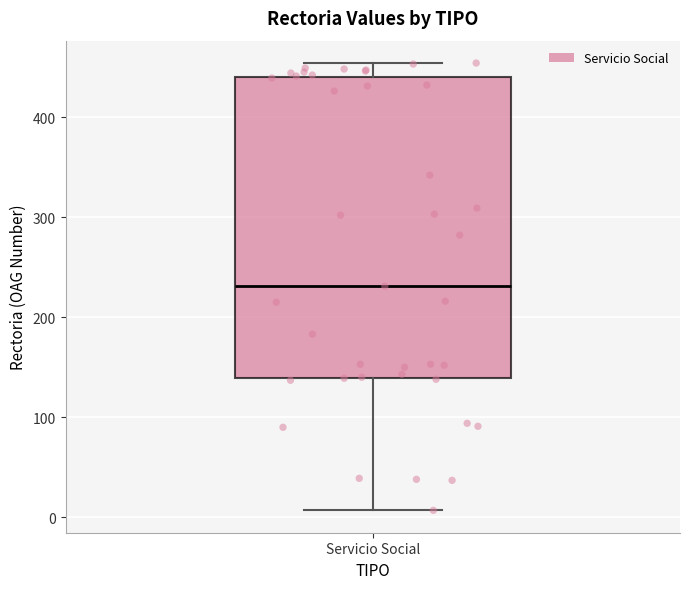

Read this box plot against the y-axis: the position of the median line, the range covered by the box, and the ends of both whiskers. The values are not printed on the chart, so give them approximately, as read against the axis.

median 230, box 140 to 440, whiskers 10 to 450